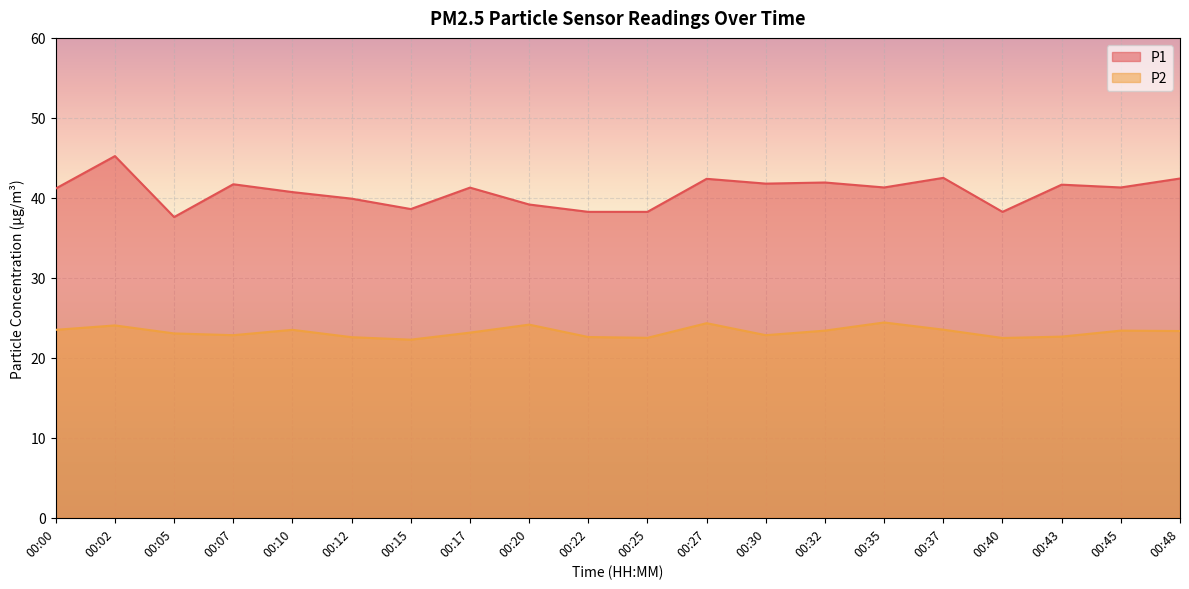

List the series in order of their peak value, highest first.

P1, P2